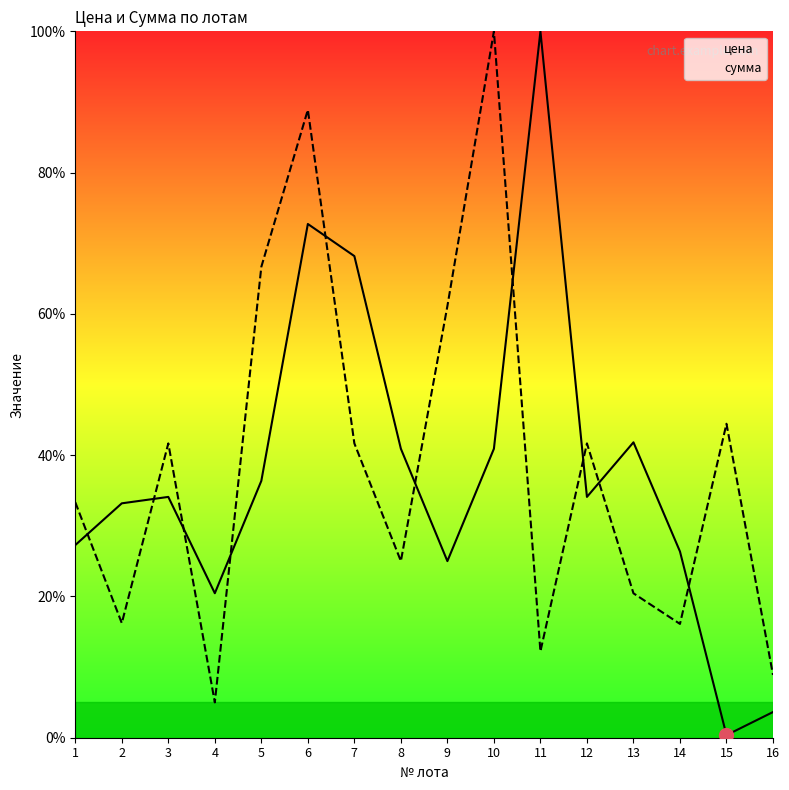

What value does the сумма series have at 3?

41.7